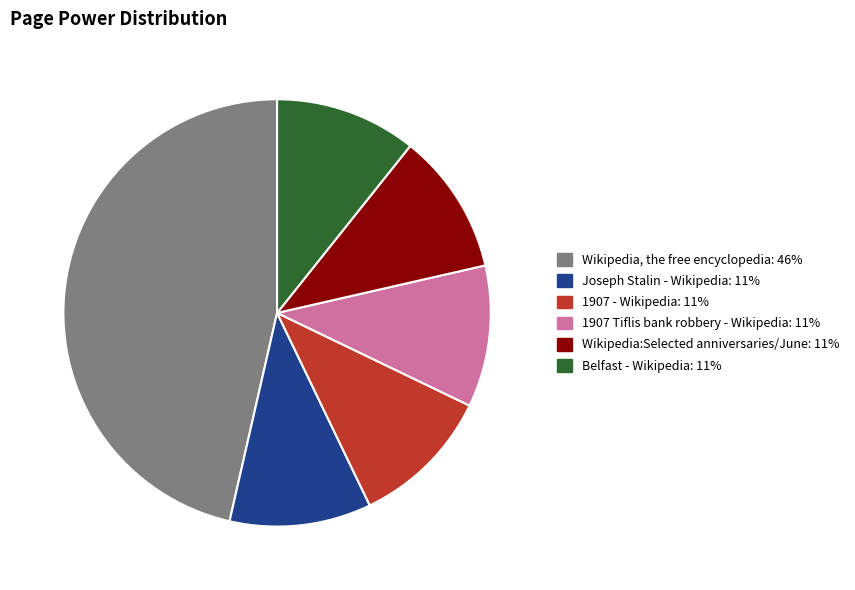

Which has a higher value, 1907 - Wikipedia: 11% or Wikipedia, the free encyclopedia: 46%?

Wikipedia, the free encyclopedia: 46%